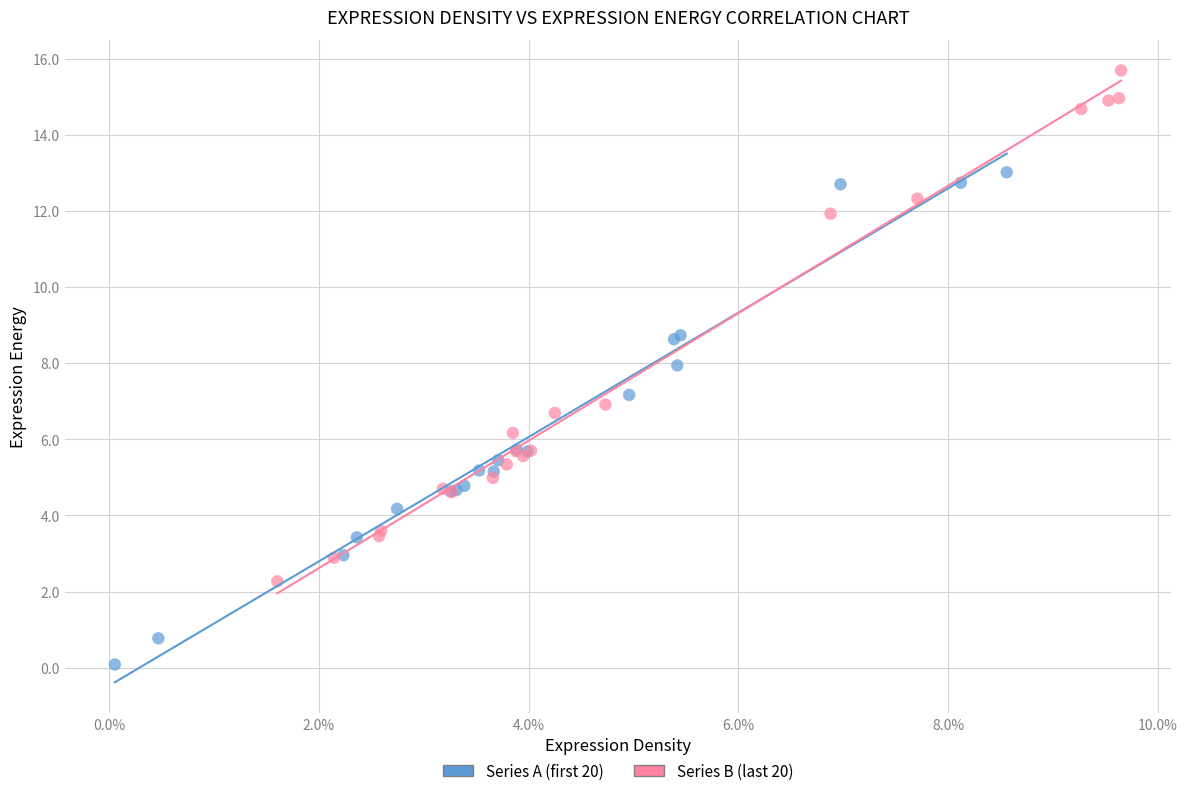

Which series reaches the maximum Y coordinate?

Series B (last 20)